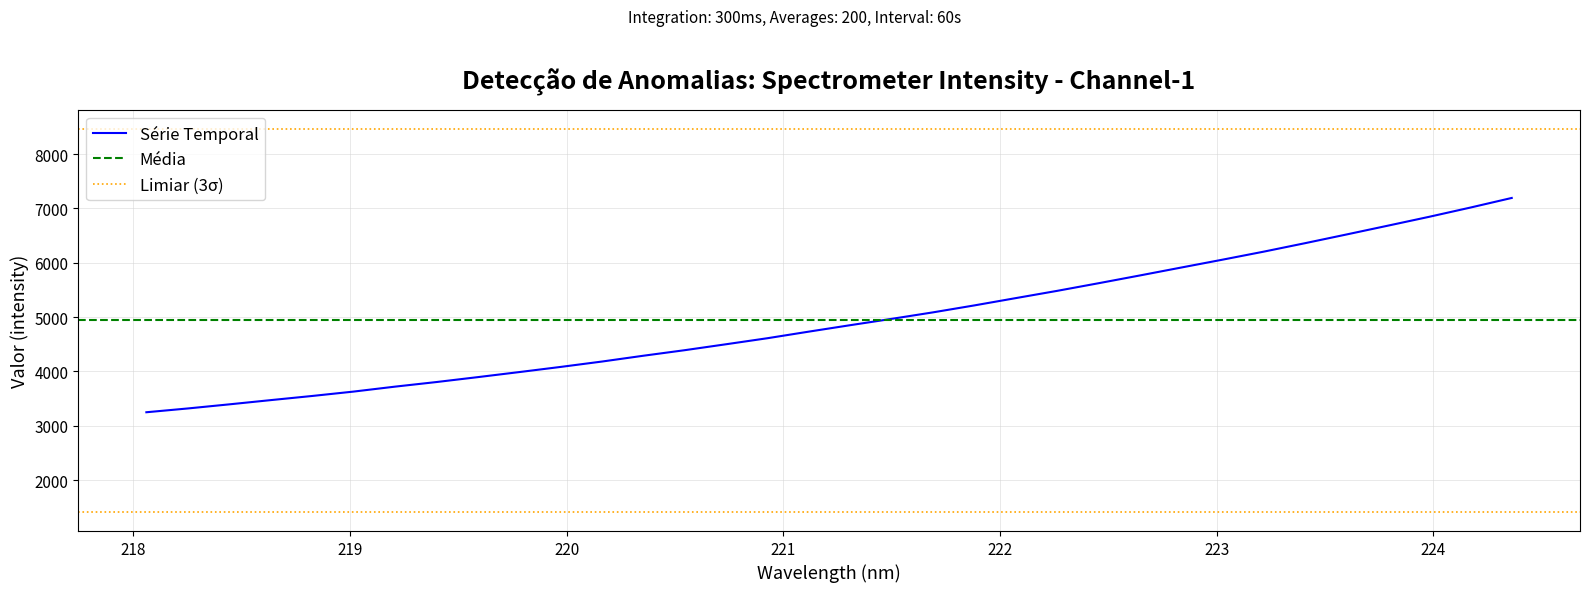

Count the number of data series in this chart.

1